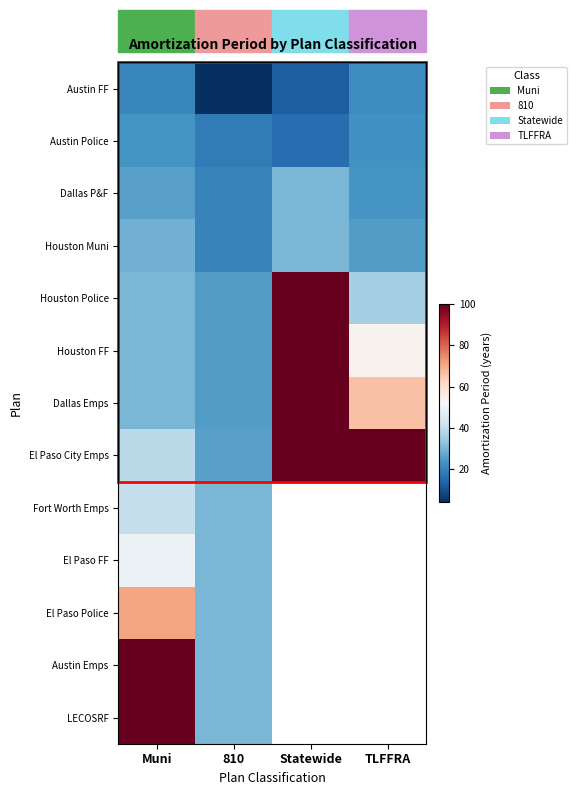

What is the approximate value of Houston Police at Statewide?

100.0